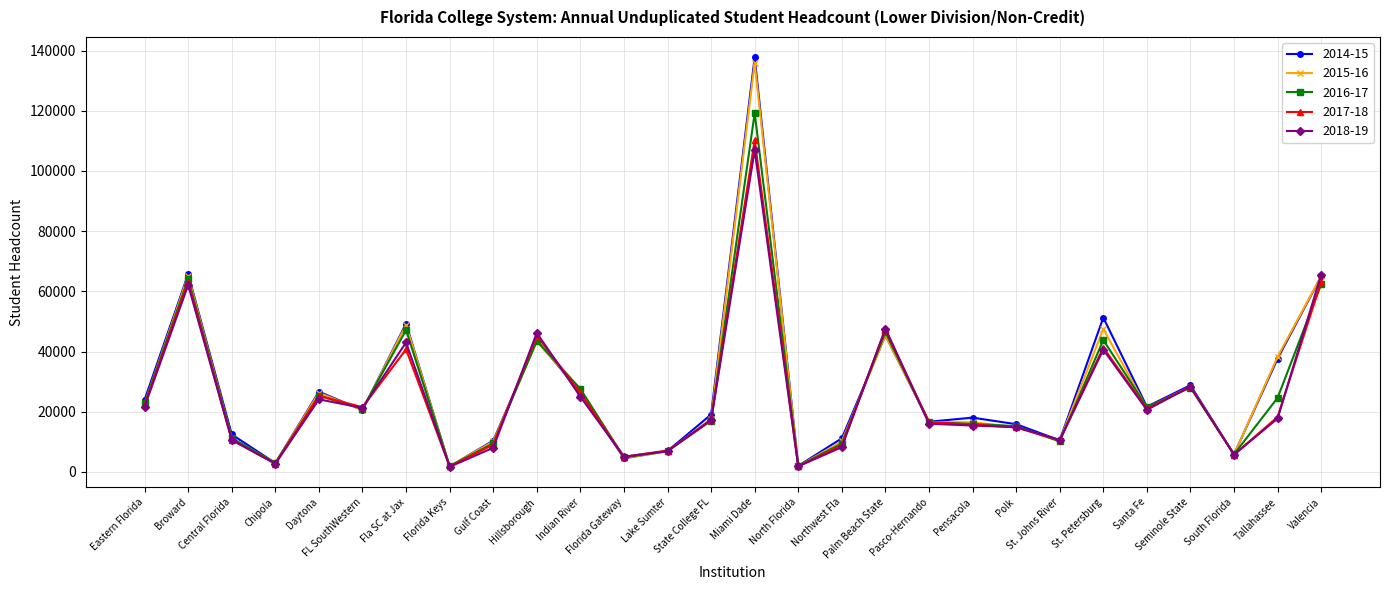

At which category does 2018-19 reach its first local peak?

Broward